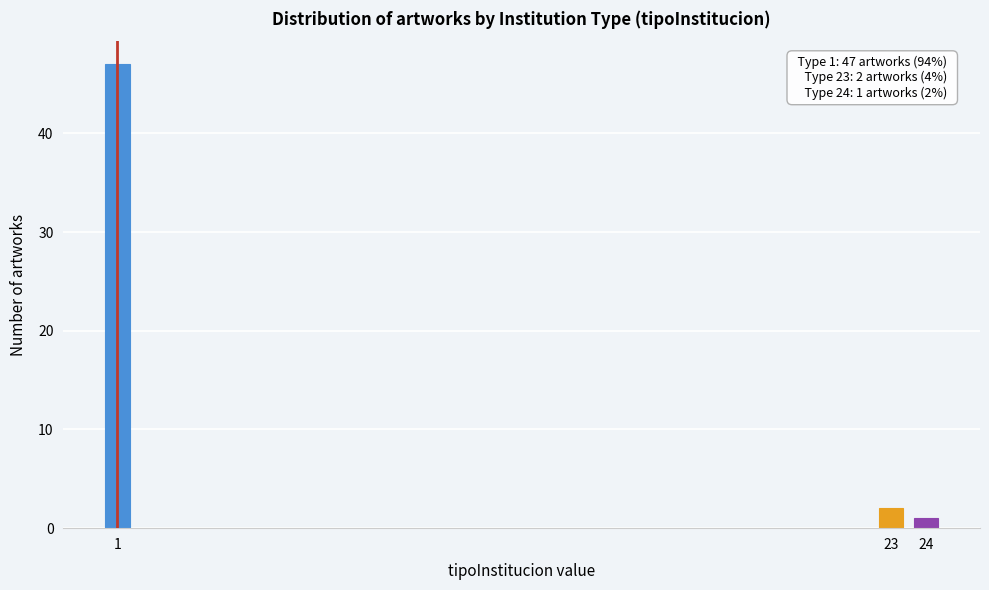

Reading left to right, transcribe all the data shown in this chart.

47	2	1